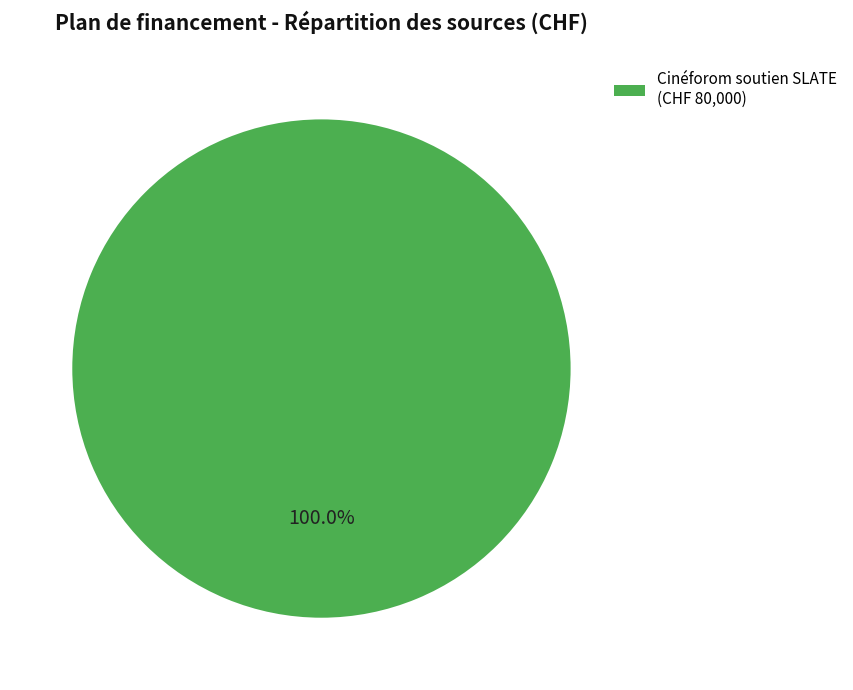

Is there a majority slice in this chart?

Yes